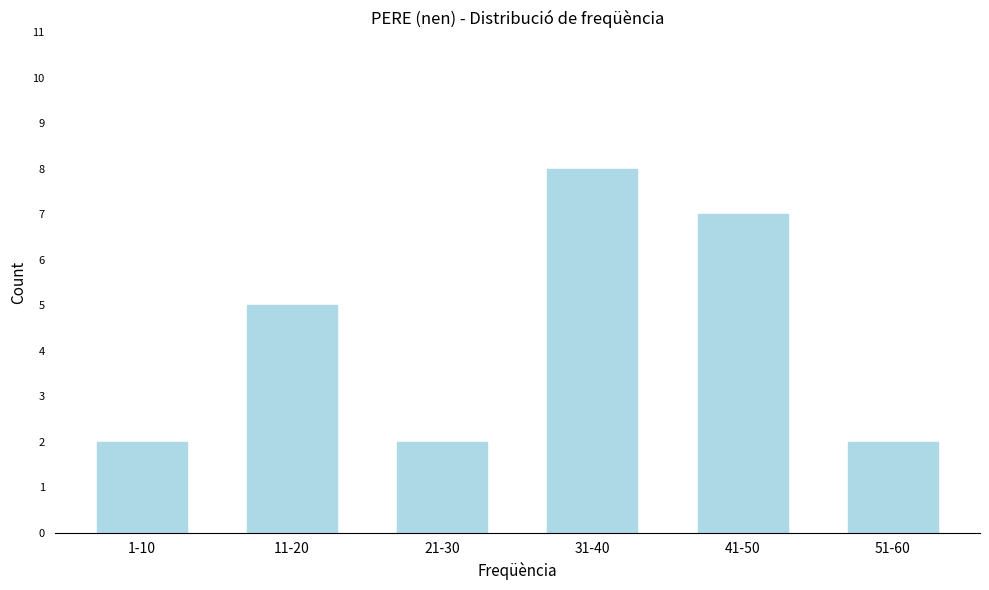

Reading right to left, list all the values displayed in this chart.

2	7	8	2	5	2